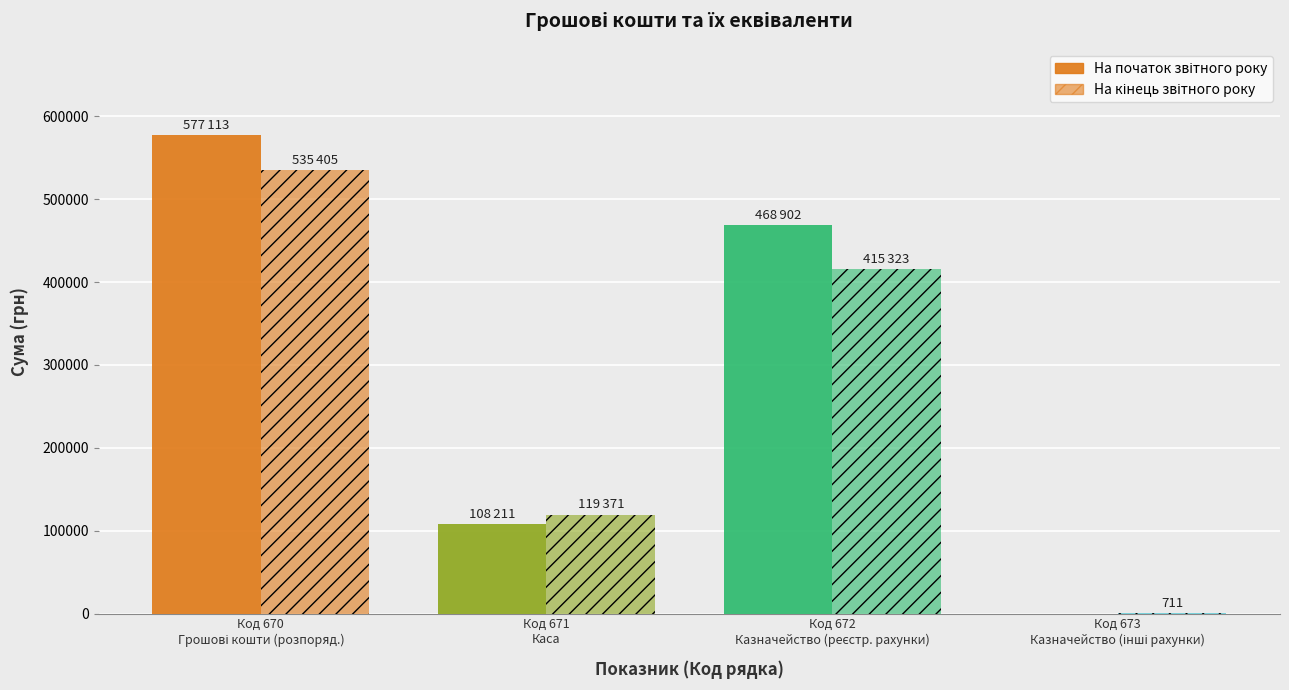

Rank the series by their maximum value, from highest to lowest.

На початок звітного року, На кінець звітного року